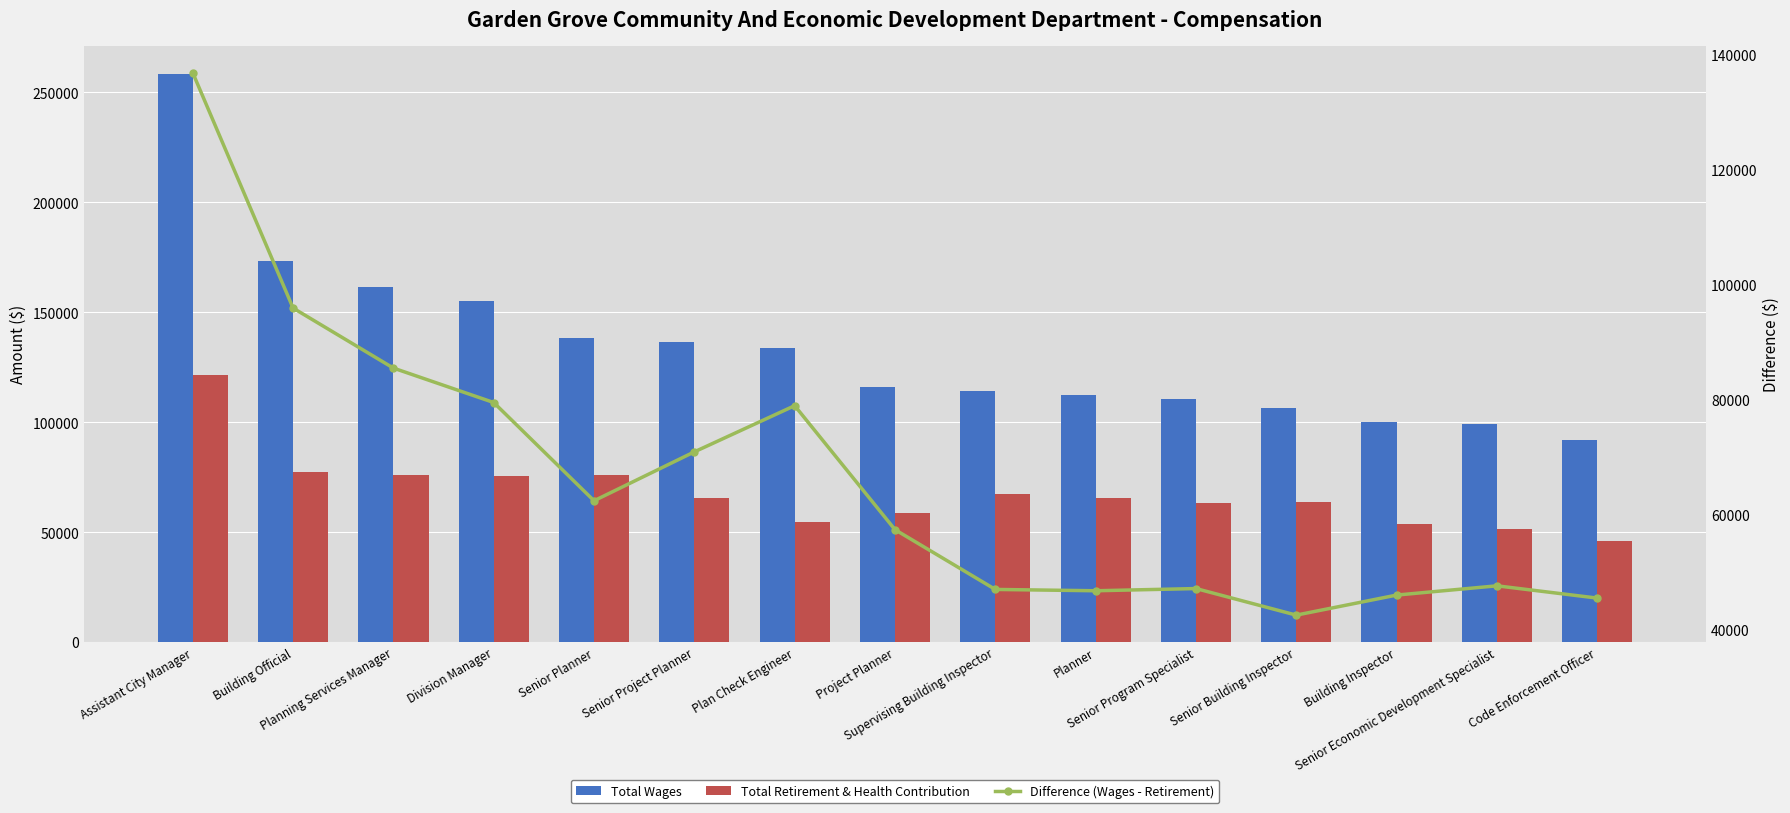

True or false: Total Wages has a value of 173453 at Building Official.

True